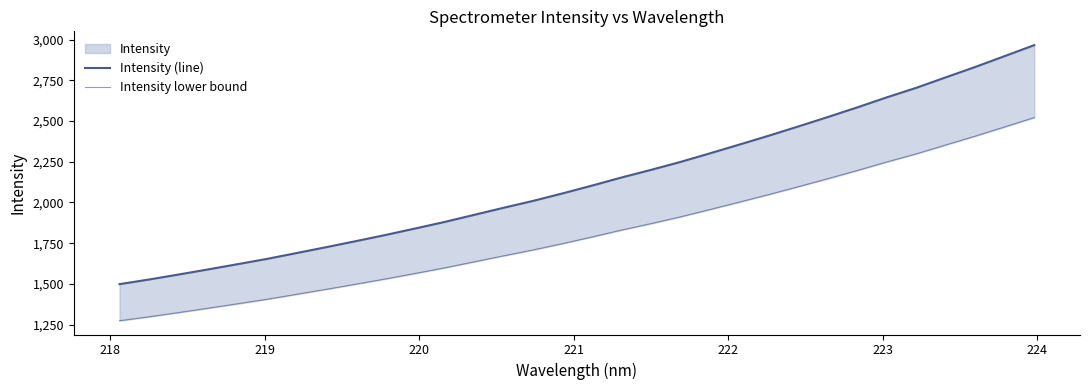

How many distinct data groups are displayed?

2